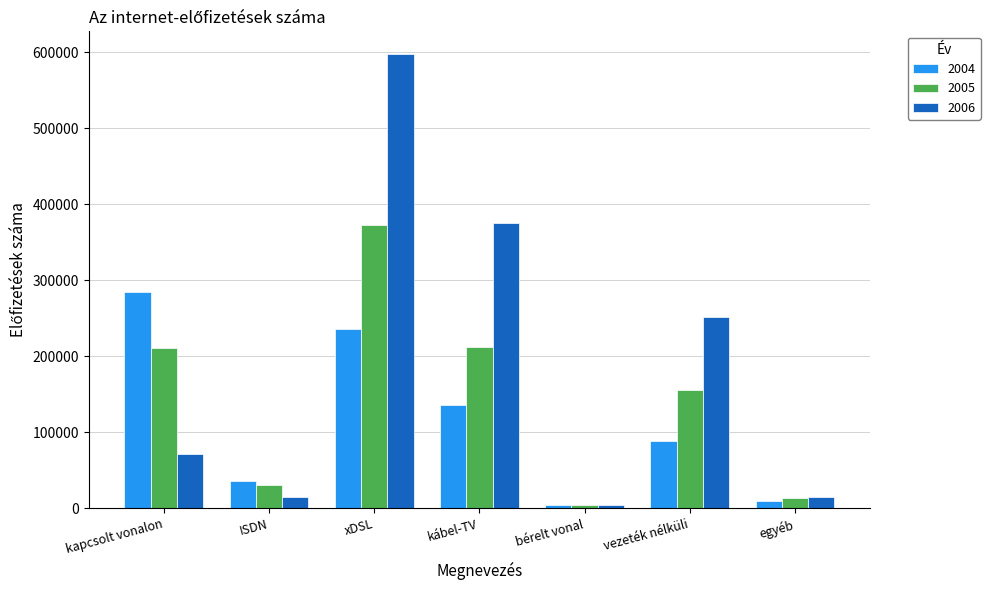

What is the difference between the highest and lowest values at bérelt vonal?

364.9